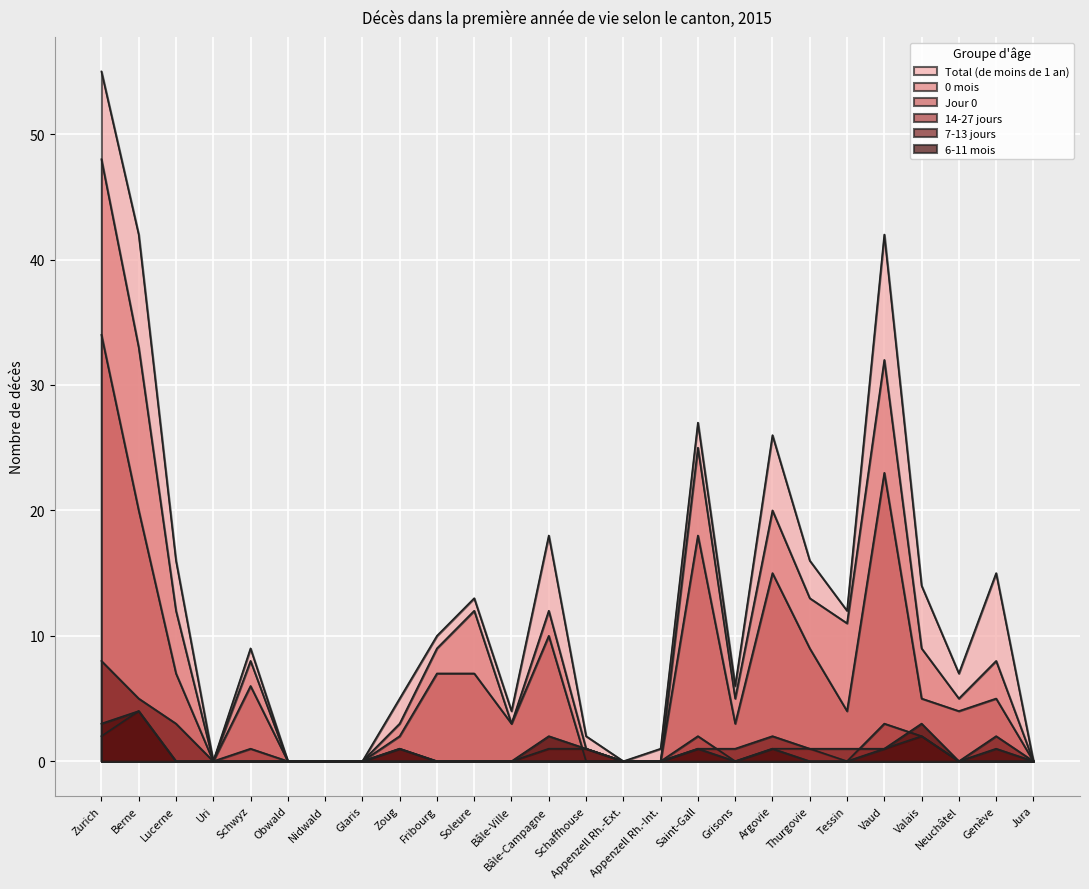

True or false: 7-13 jours has more than 0 points higher than both neighbors.

True